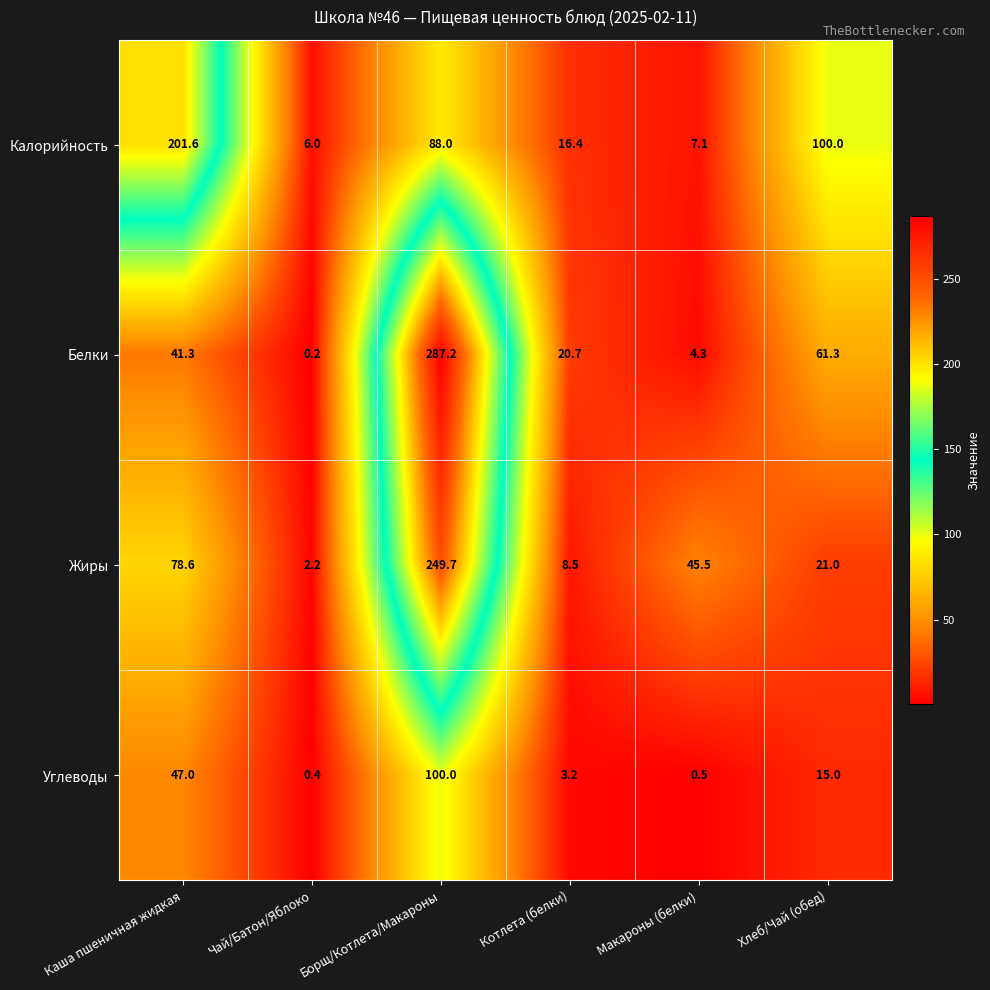

How many categories are shown in the chart?

6